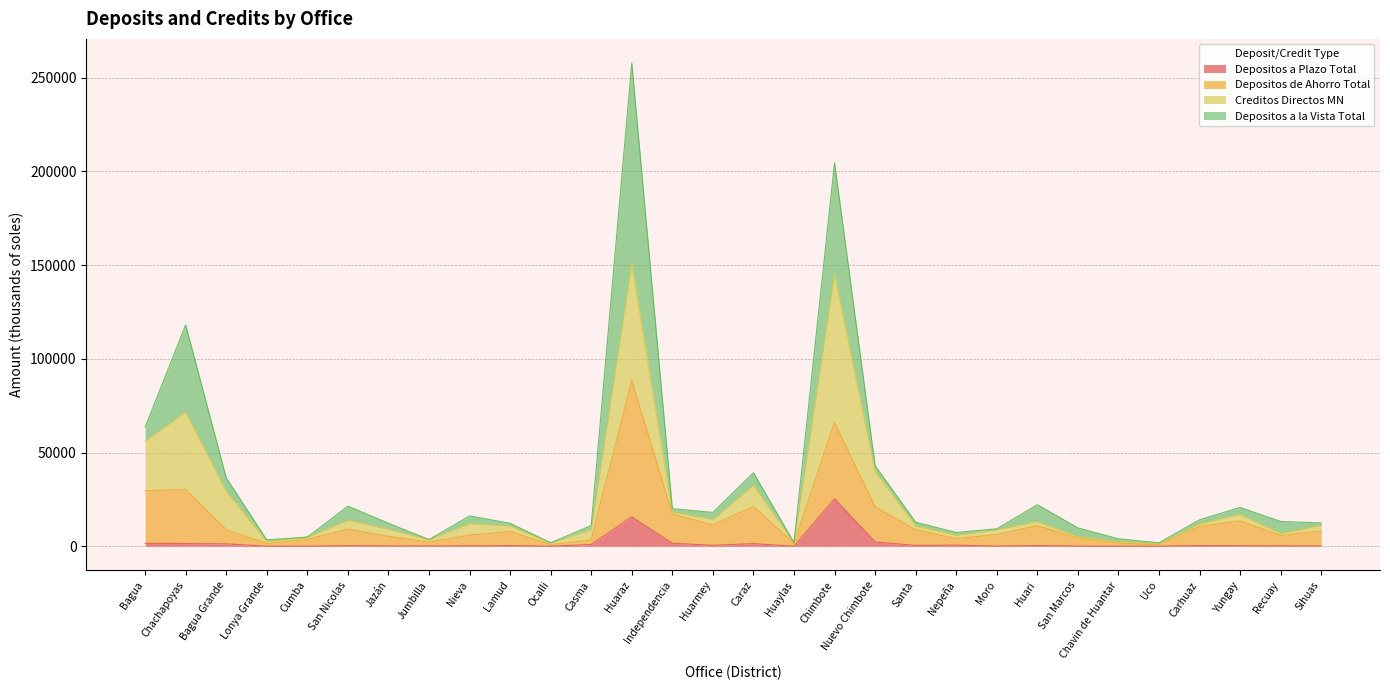

Between Lonya Grande and Recuay, which is larger?

Recuay